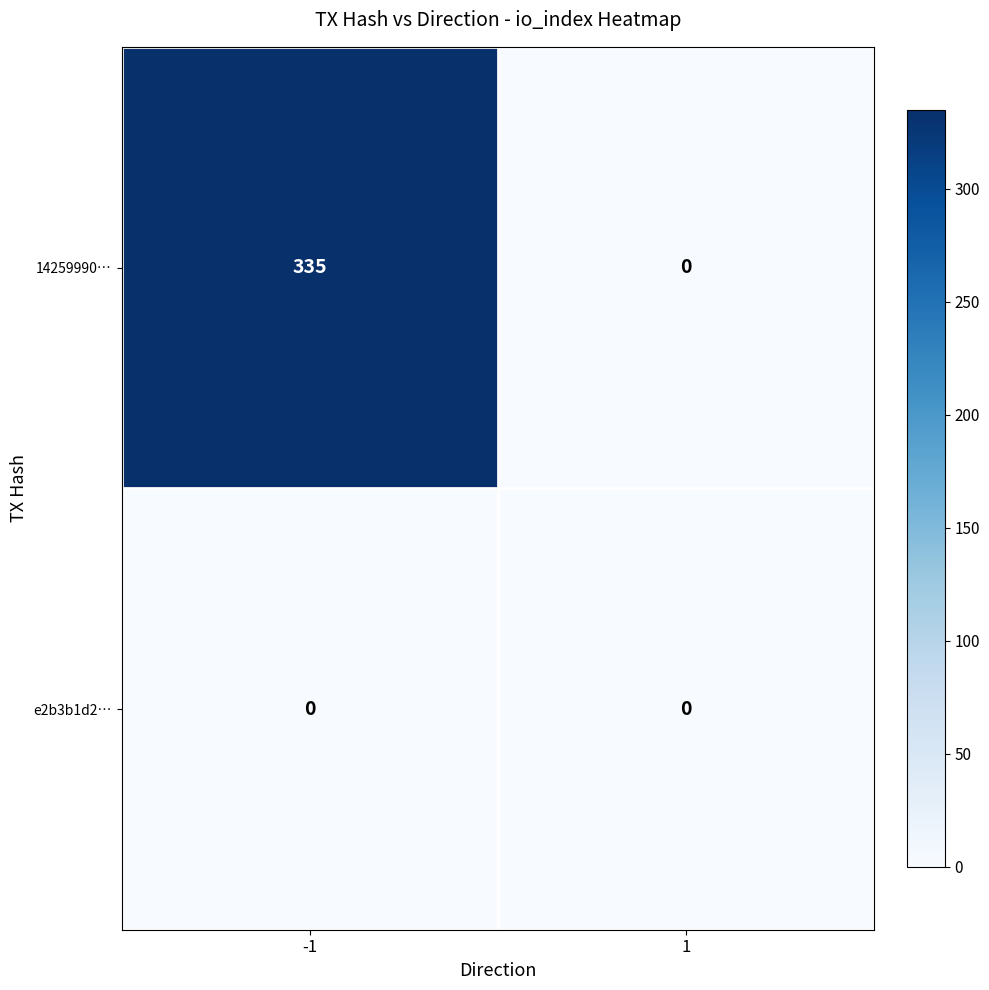

Is it true that 14259990… equals 134 at -1?

False